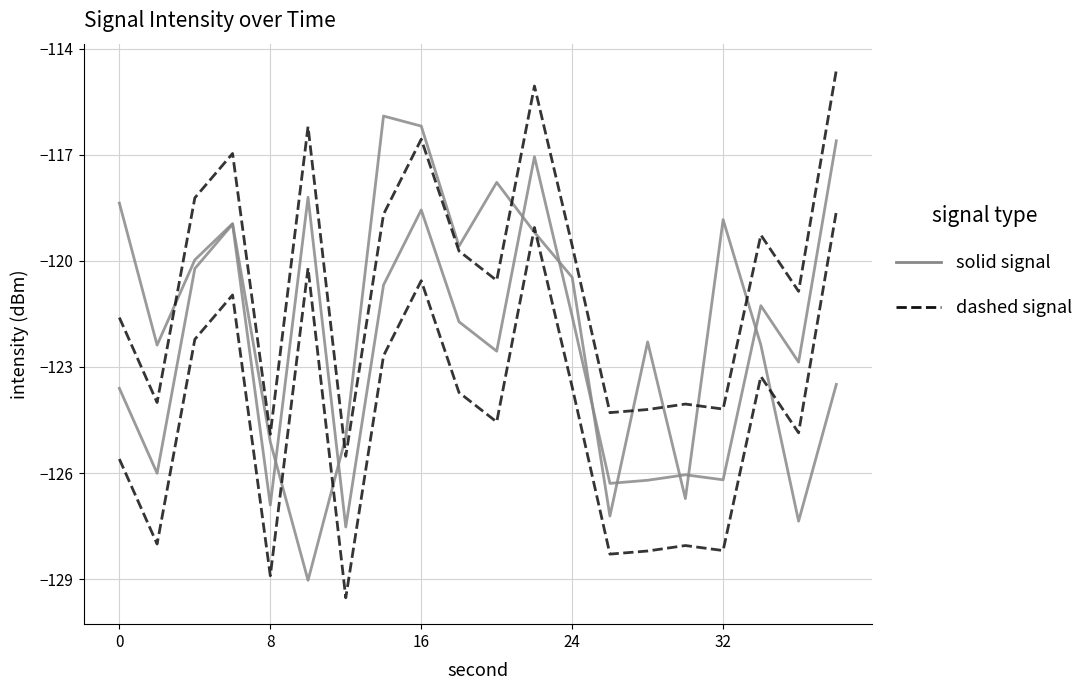

True or false: solid signal and dashed signal cross at least once.

False